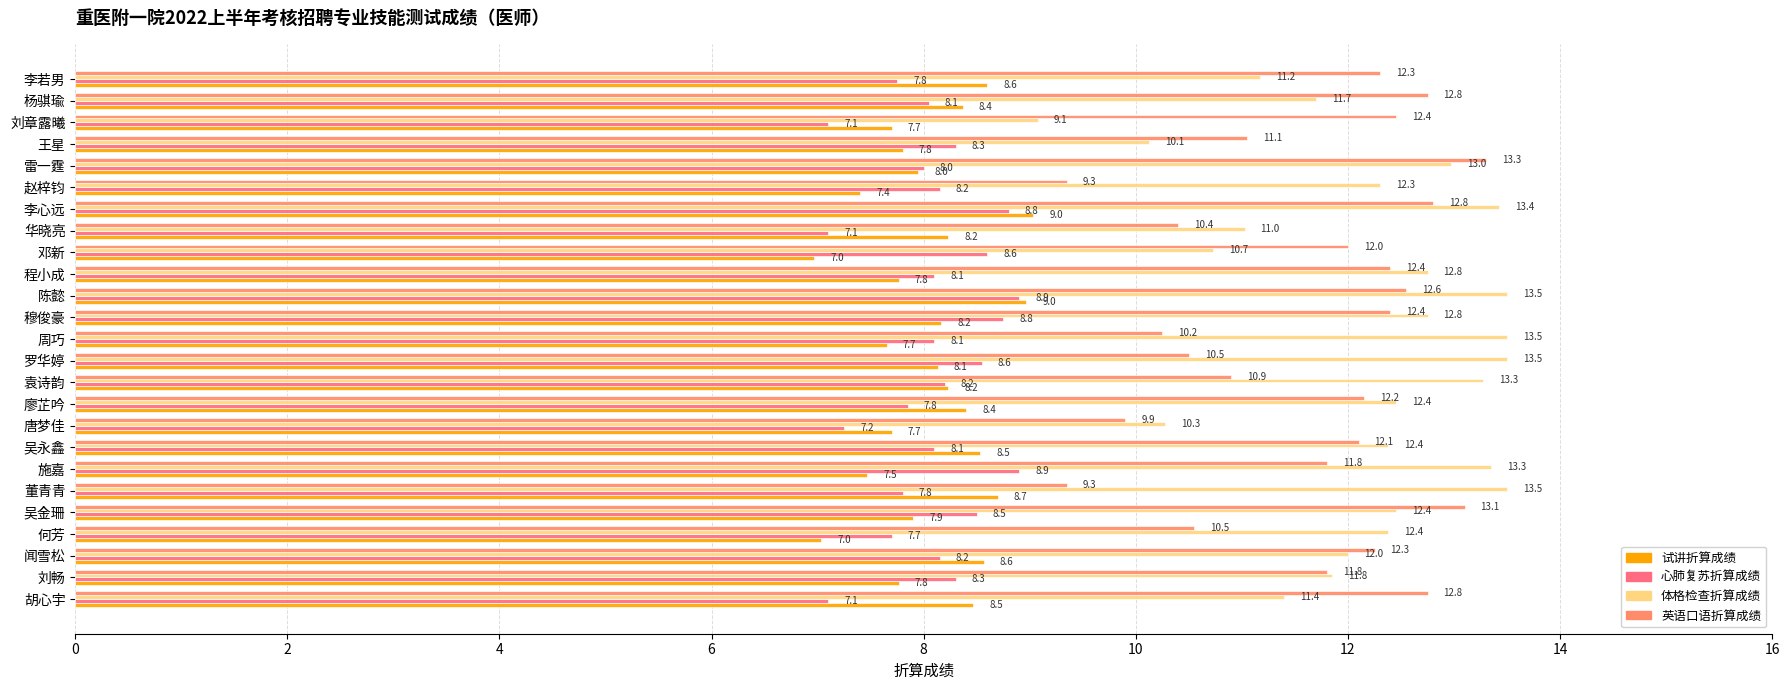

Is it true that 心肺复苏折算成绩 equals 2.2 at 杨骐瑜?

False